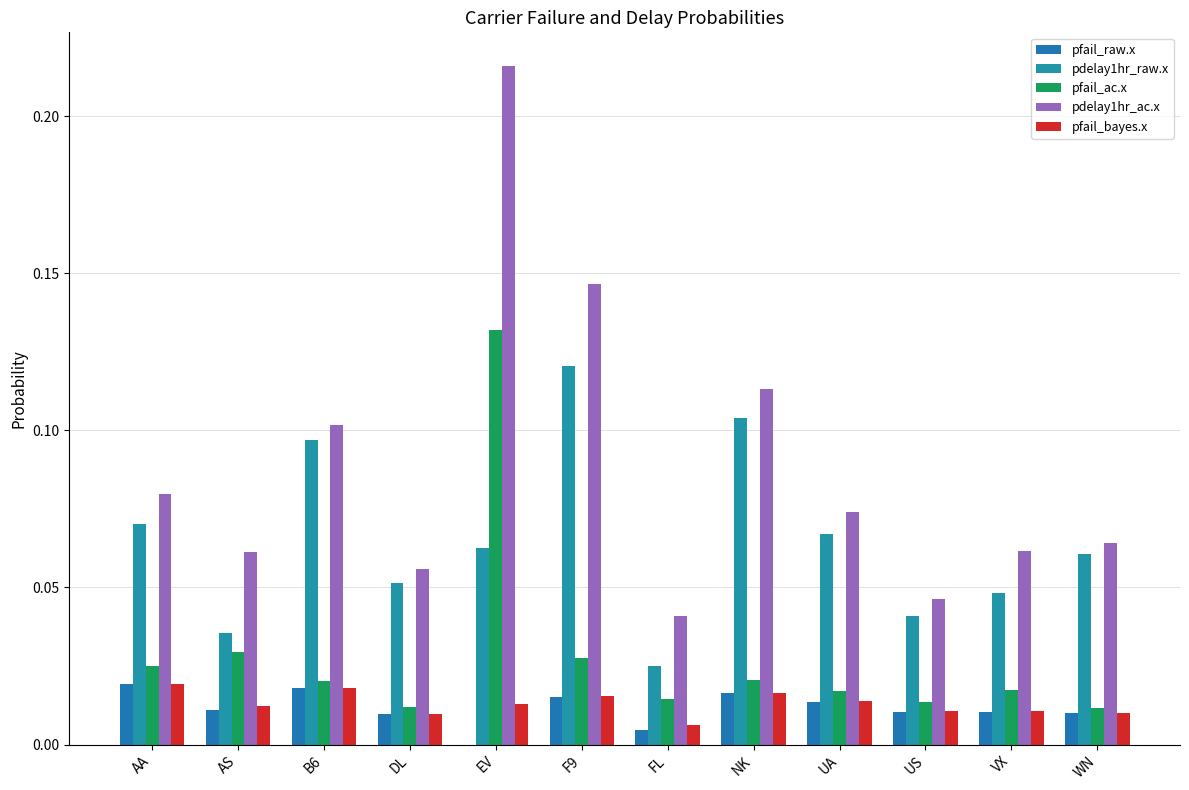

Are the bars grouped side by side (vs. stacked)?

Yes